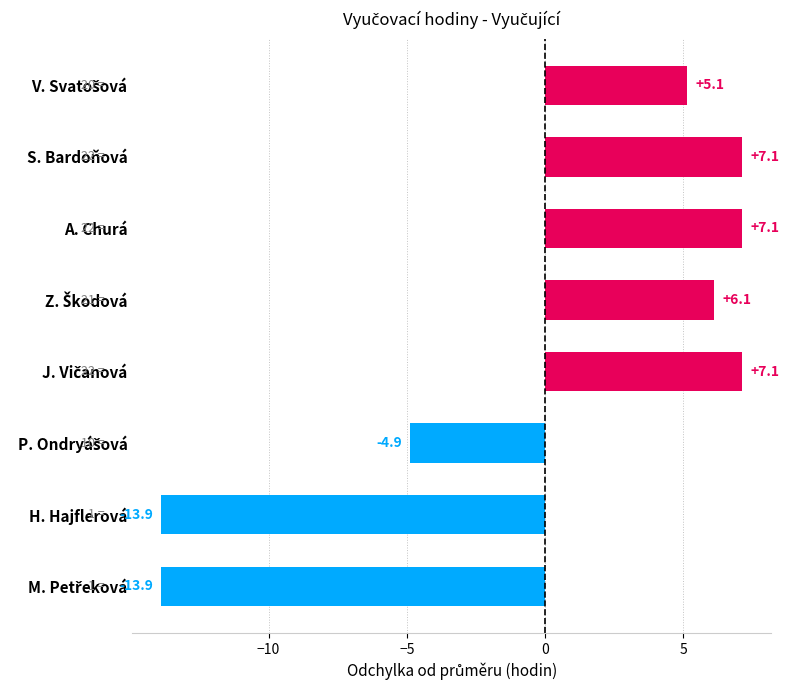

Reading bottom to top, what are all the values shown in this chart?

-13.9	-13.9	-4.9	7.1	6.1	7.1	7.1	5.1